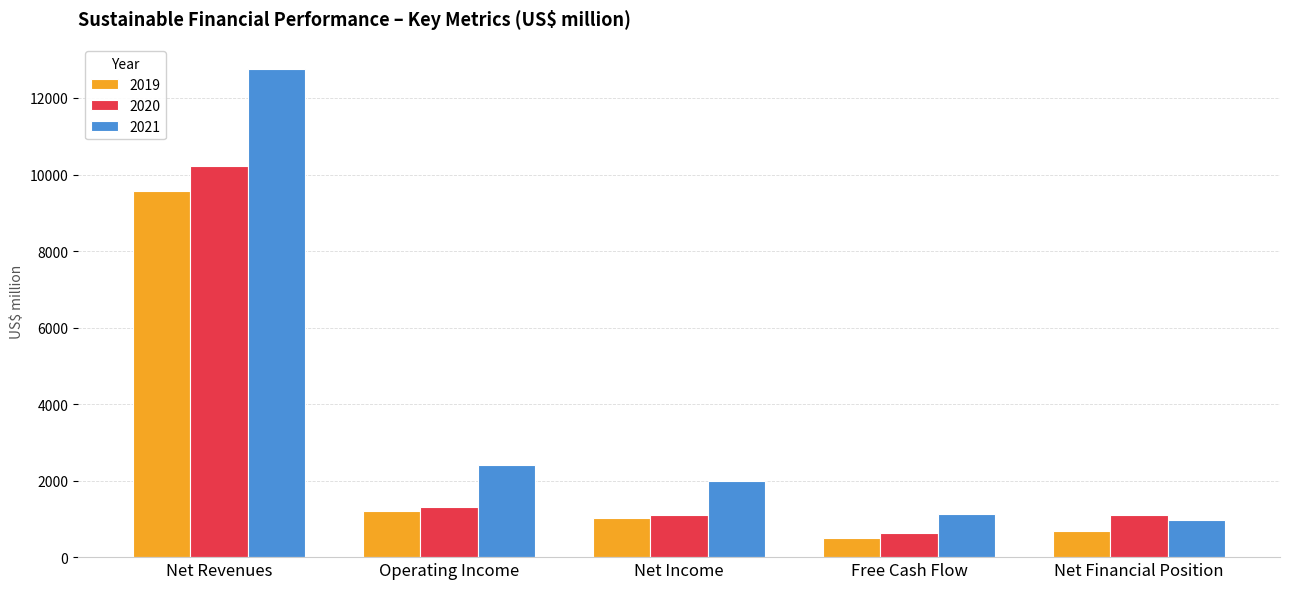

Which series has the largest total across all categories?

2021